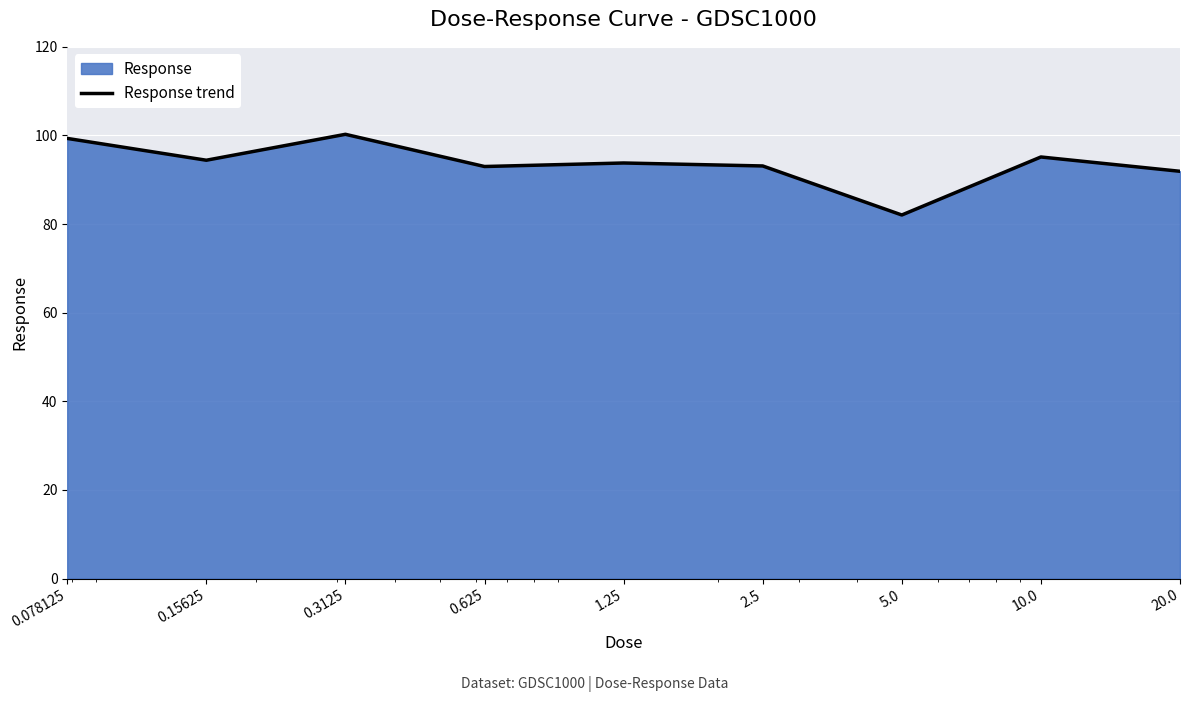

How many lines are shown in the chart?

1